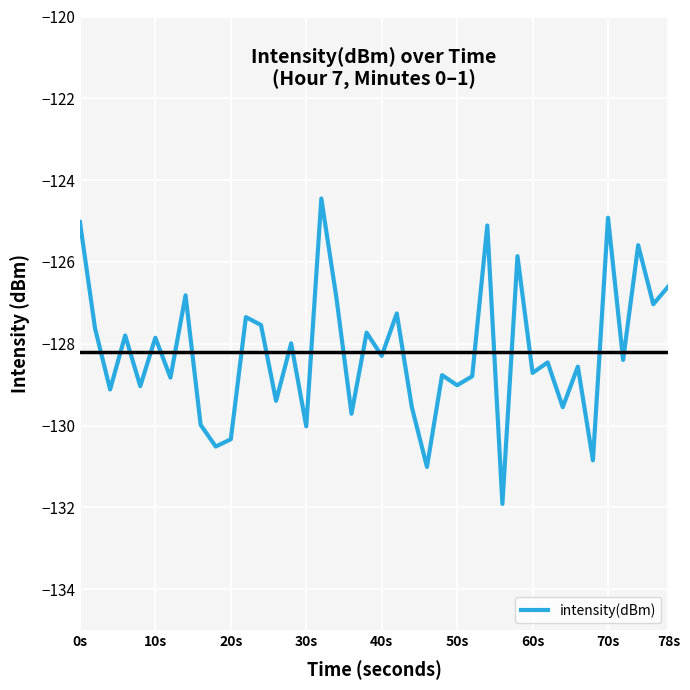

What is the smallest value displayed?

-131.9